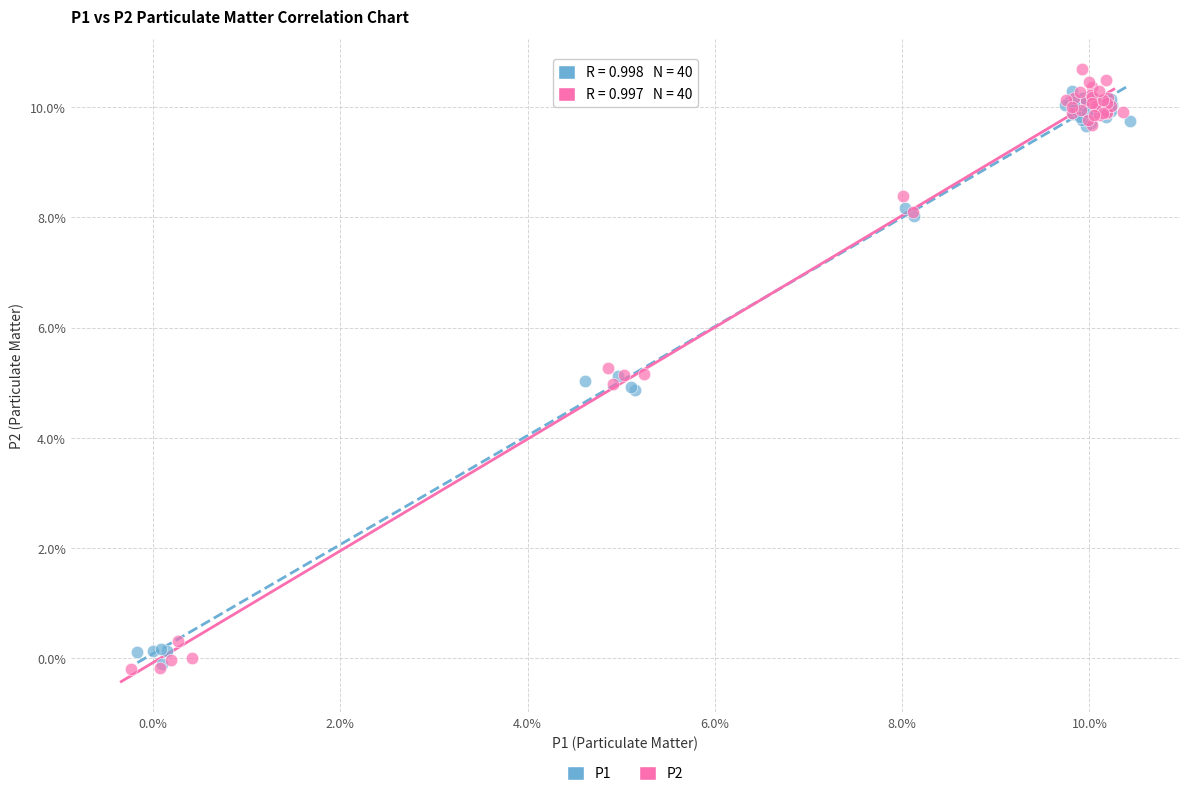

Which series contains the highest Y value?

P2